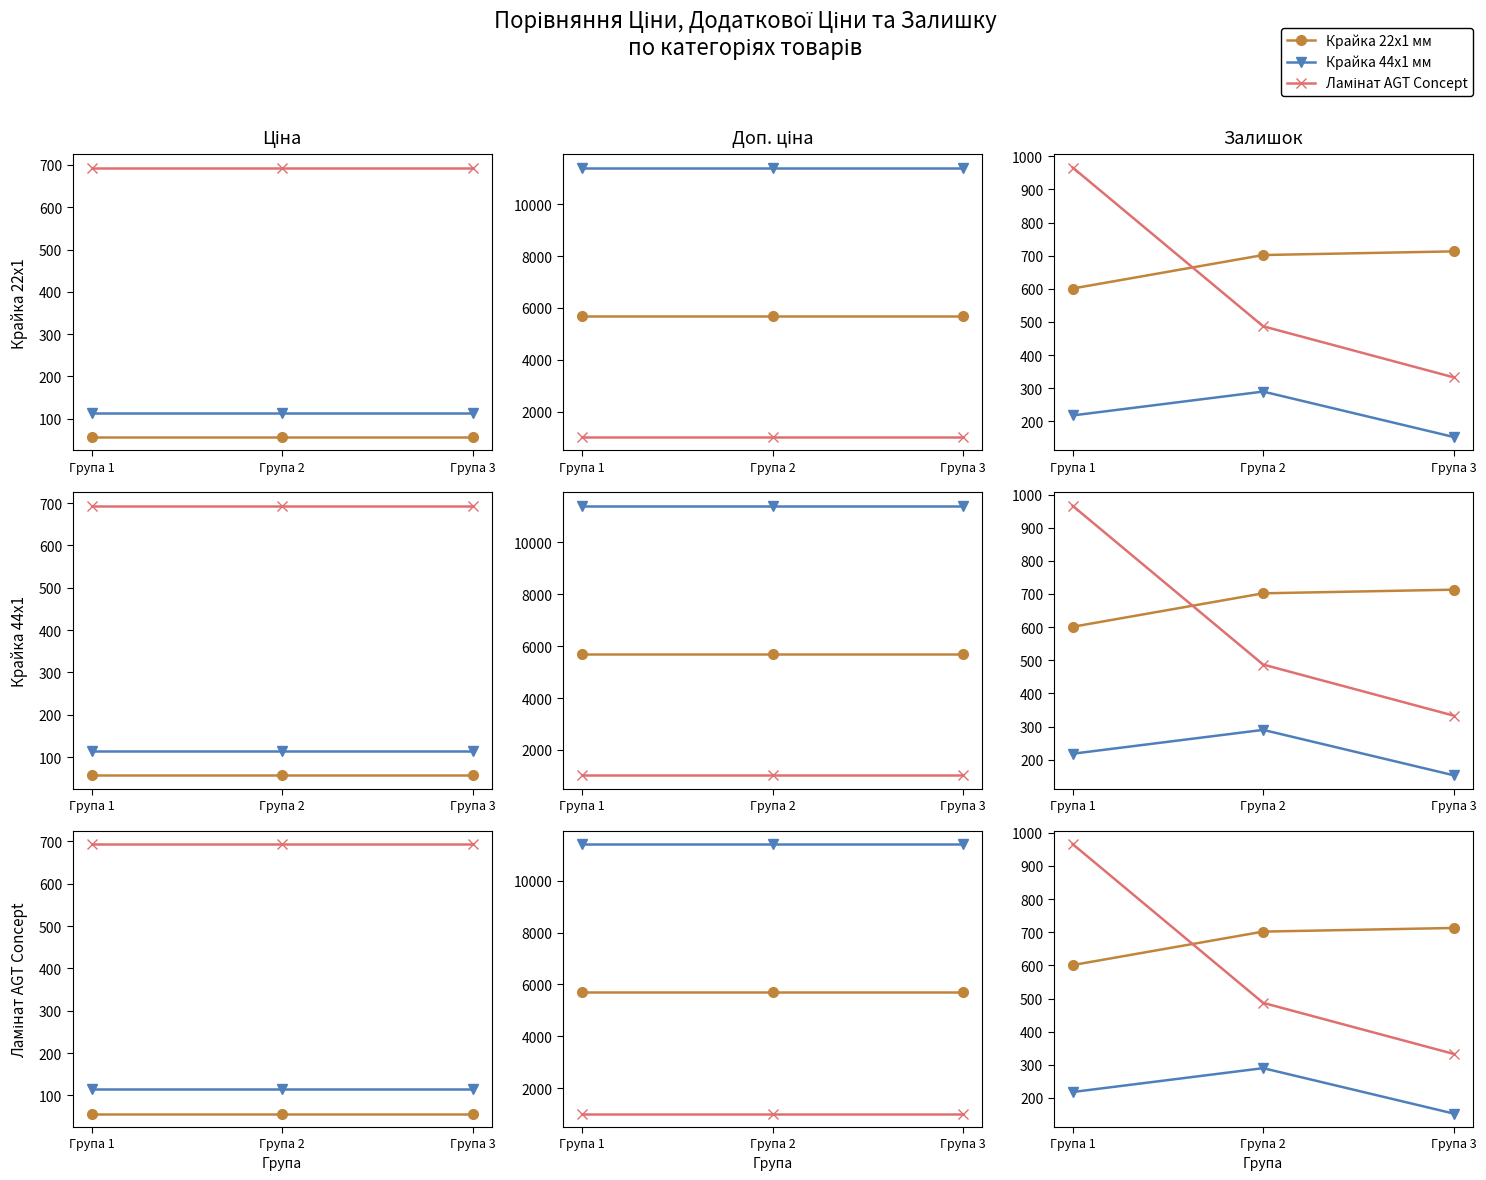

At which label does Ламінат AGT Concept first exceed 487?

Група 1